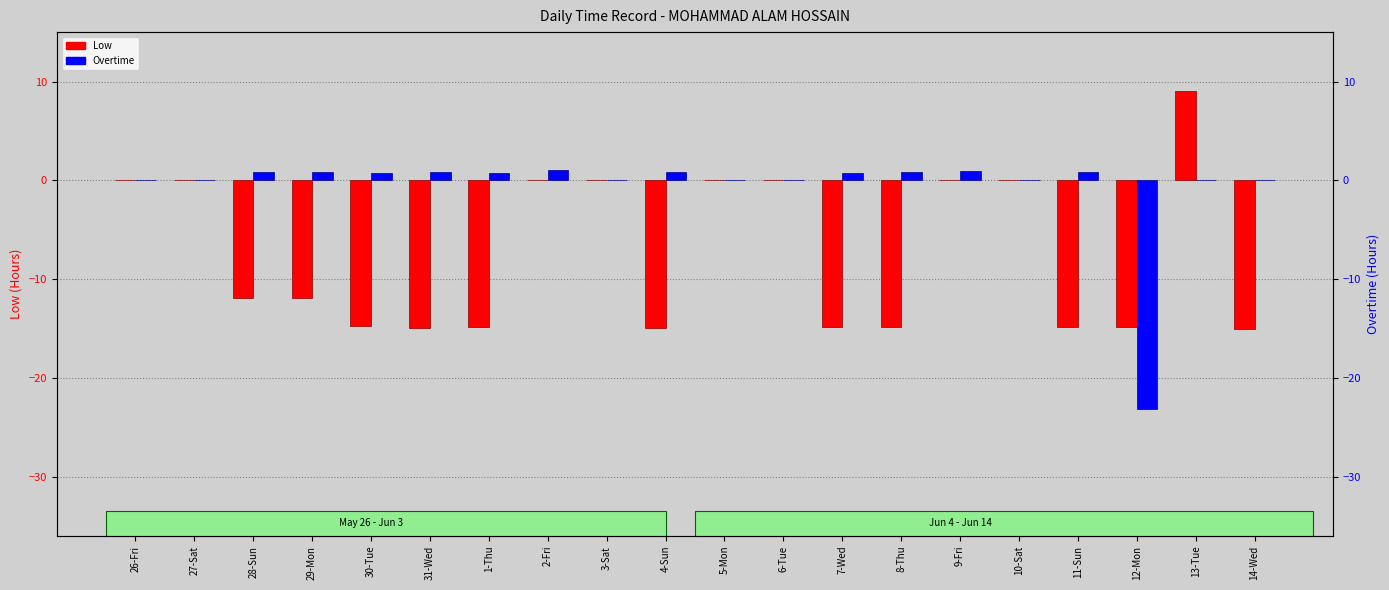

At which label does Low reach its minimum?

14-Wed